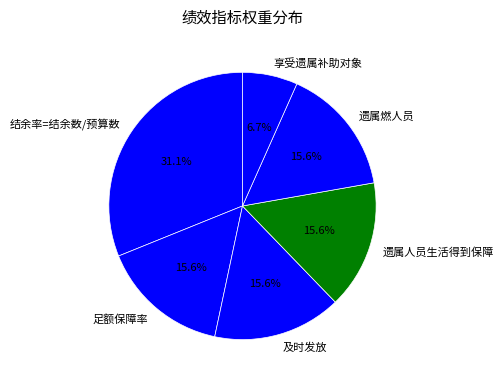

Combined, do 享受遗属补助对象 and 足额保障率 account for over 50%?

No